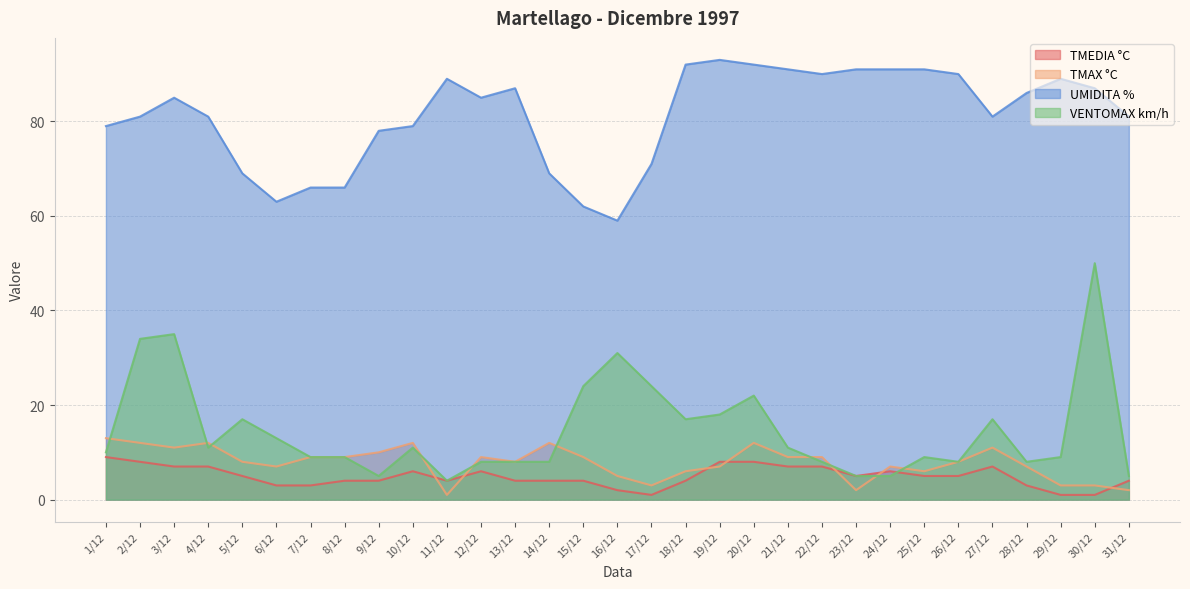

Reading left to right, extract all data points from this chart.

TMEDIA °C: 1/12=9	2/12=8	3/12=7	4/12=7	5/12=5	6/12=3	7/12=3	8/12=4	9/12=4	10/12=6	11/12=4	12/12=6	13/12=4	14/12=4	15/12=4	16/12=2	17/12=1	18/12=4	19/12=8	20/12=8	21/12=7	22/12=7	23/12=5	24/12=6	25/12=5	26/12=5	27/12=7	28/12=3	29/12=1	30/12=1	31/12=4
TMAX °C: 1/12=13	2/12=12	3/12=11	4/12=12	5/12=8	6/12=7	7/12=9	8/12=9	9/12=10	10/12=12	11/12=1	12/12=9	13/12=8	14/12=12	15/12=9	16/12=5	17/12=3	18/12=6	19/12=7	20/12=12	21/12=9	22/12=9	23/12=2	24/12=7	25/12=6	26/12=8	27/12=11	28/12=7	29/12=3	30/12=3	31/12=2
UMIDITA %: 1/12=79	2/12=81	3/12=85	4/12=81	5/12=69	6/12=63	7/12=66	8/12=66	9/12=78	10/12=79	11/12=89	12/12=85	13/12=87	14/12=69	15/12=62	16/12=59	17/12=71	18/12=92	19/12=93	20/12=92	21/12=91	22/12=90	23/12=91	24/12=91	25/12=91	26/12=90	27/12=81	28/12=86	29/12=89	30/12=87	31/12=81
VENTOMAX km/h: 1/12=10	2/12=34	3/12=35	4/12=11	5/12=17	6/12=13	7/12=9	8/12=9	9/12=5	10/12=11	11/12=4	12/12=8	13/12=8	14/12=8	15/12=24	16/12=31	17/12=24	18/12=17	19/12=18	20/12=22	21/12=11	22/12=8	23/12=5	24/12=5	25/12=9	26/12=8	27/12=17	28/12=8	29/12=9	30/12=50	31/12=5